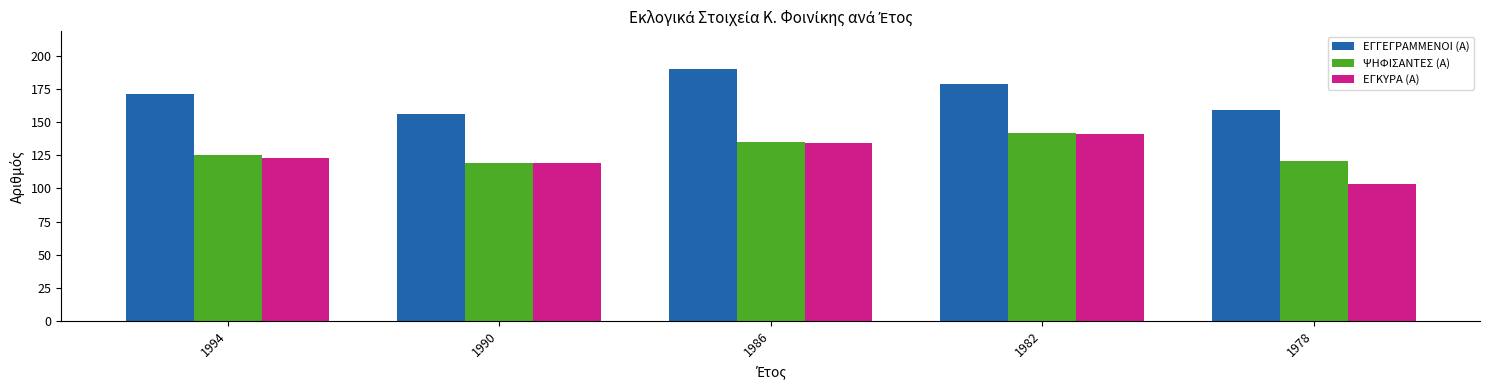

What is the sum of all ΨΗΦΙΣΑΝΤΕΣ (Α) values?

642